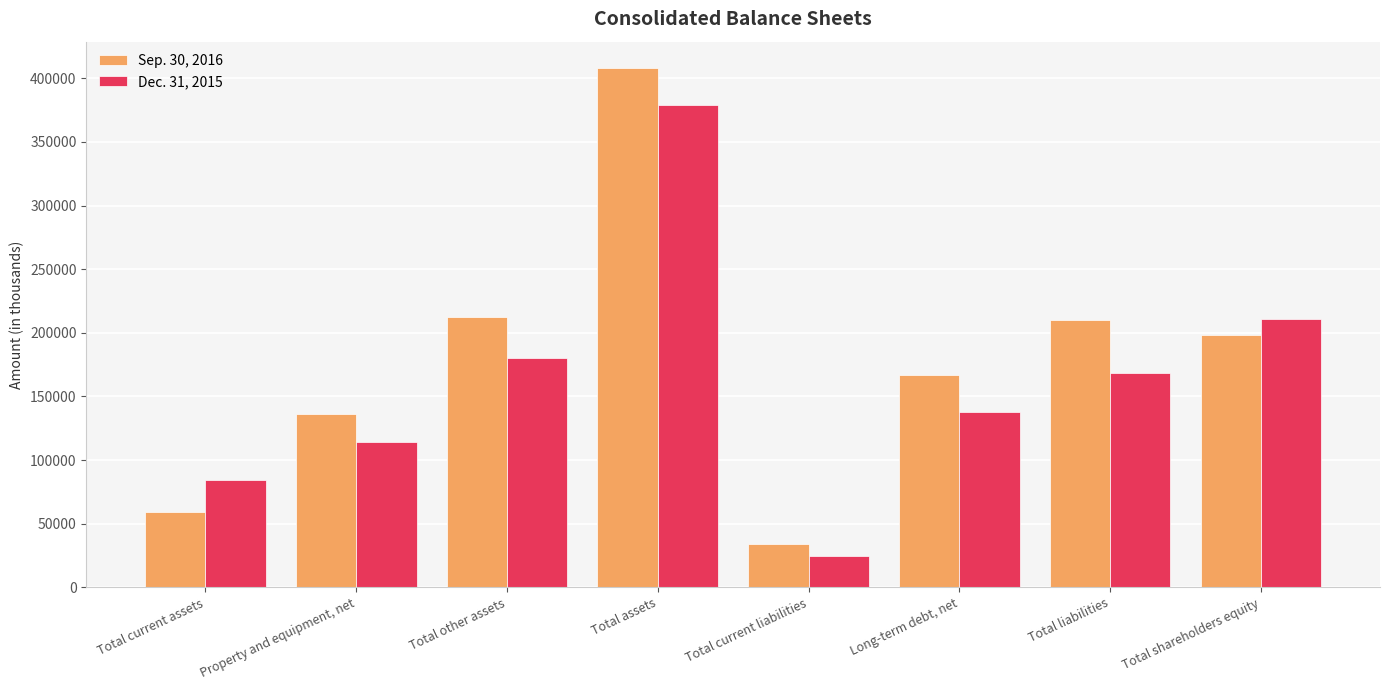

What are all the series names shown in the legend?

Sep. 30, 2016, Dec. 31, 2015